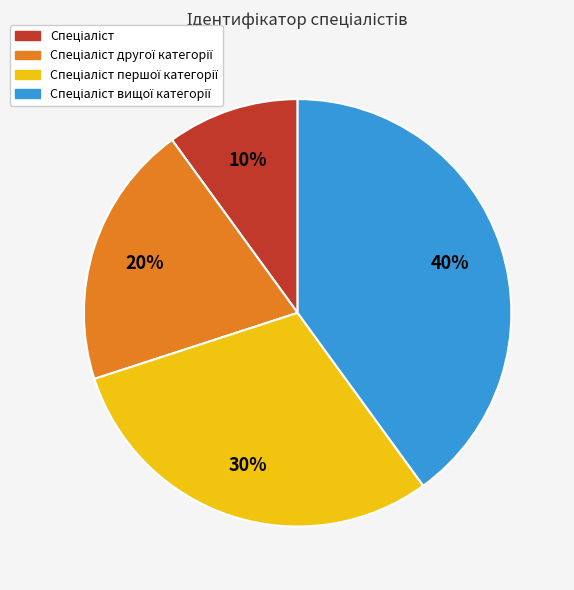

Does any single category account for the majority?

No